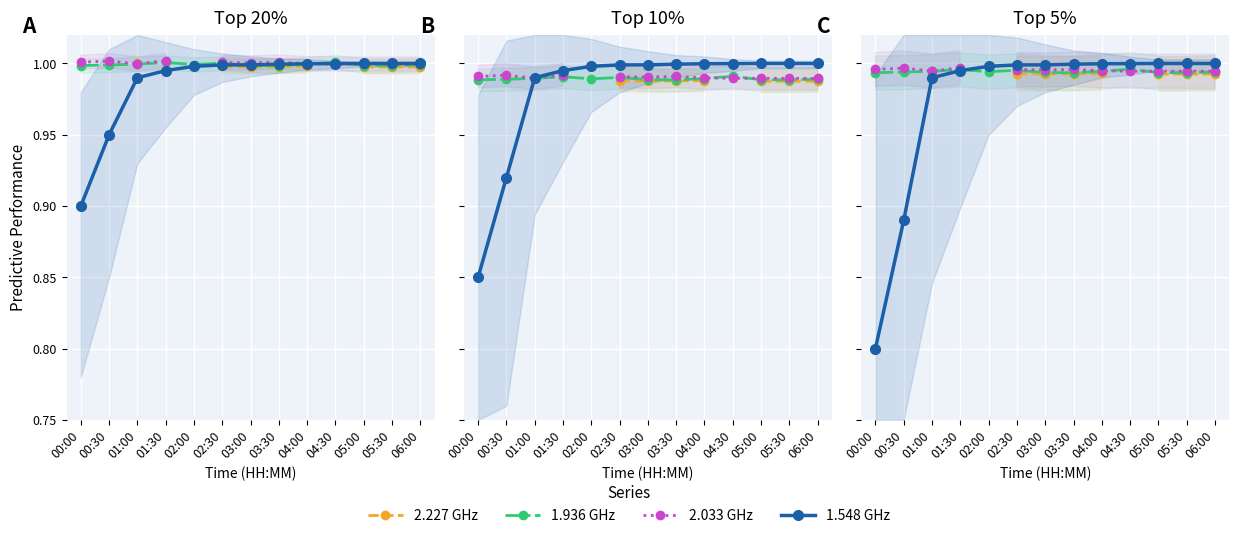

At which category does 2.227 GHz reach its first local valley?

03:00